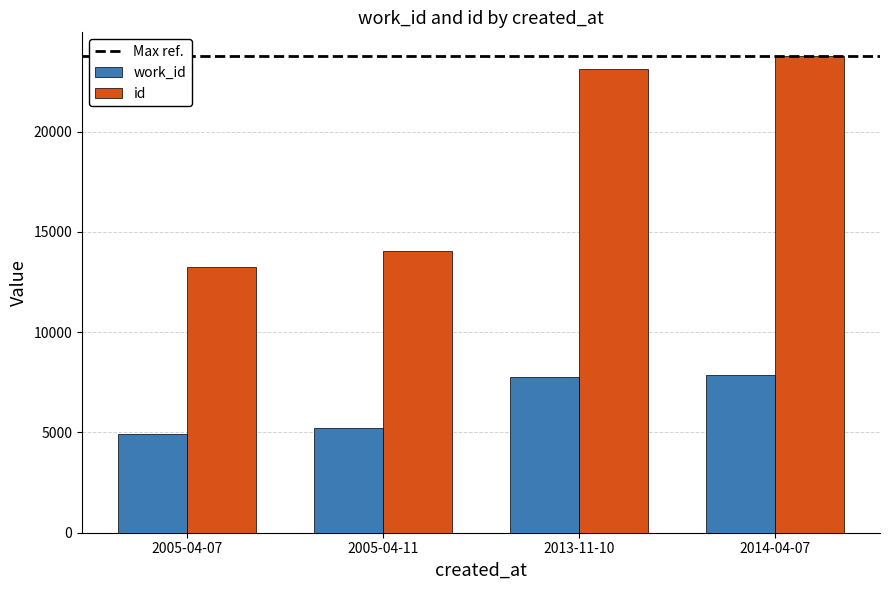

What is the difference between the id values at 2005-04-11 and 2013-11-10?

9090